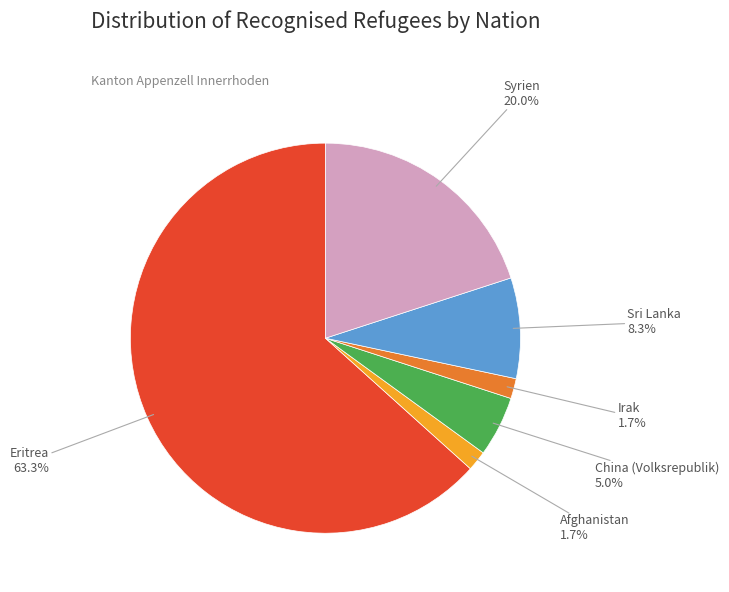

How much of the chart is everything except Syrien?

80.0%